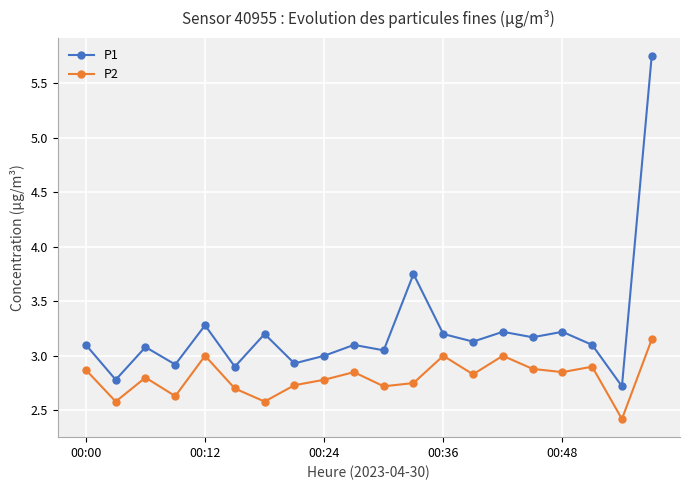

True or false: P2 has more than 1 points higher than both neighbors.

True